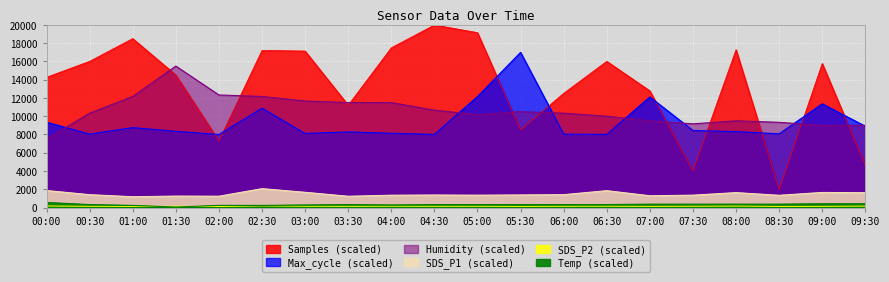

What is the total value across all series at 06:30?

36343.7